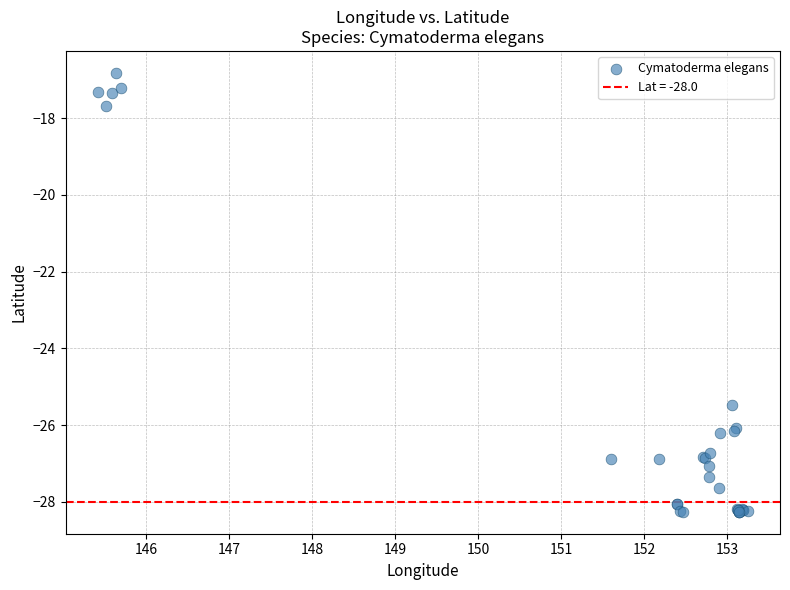

What Y value in the scatter plot is closest to -22?

-25.5